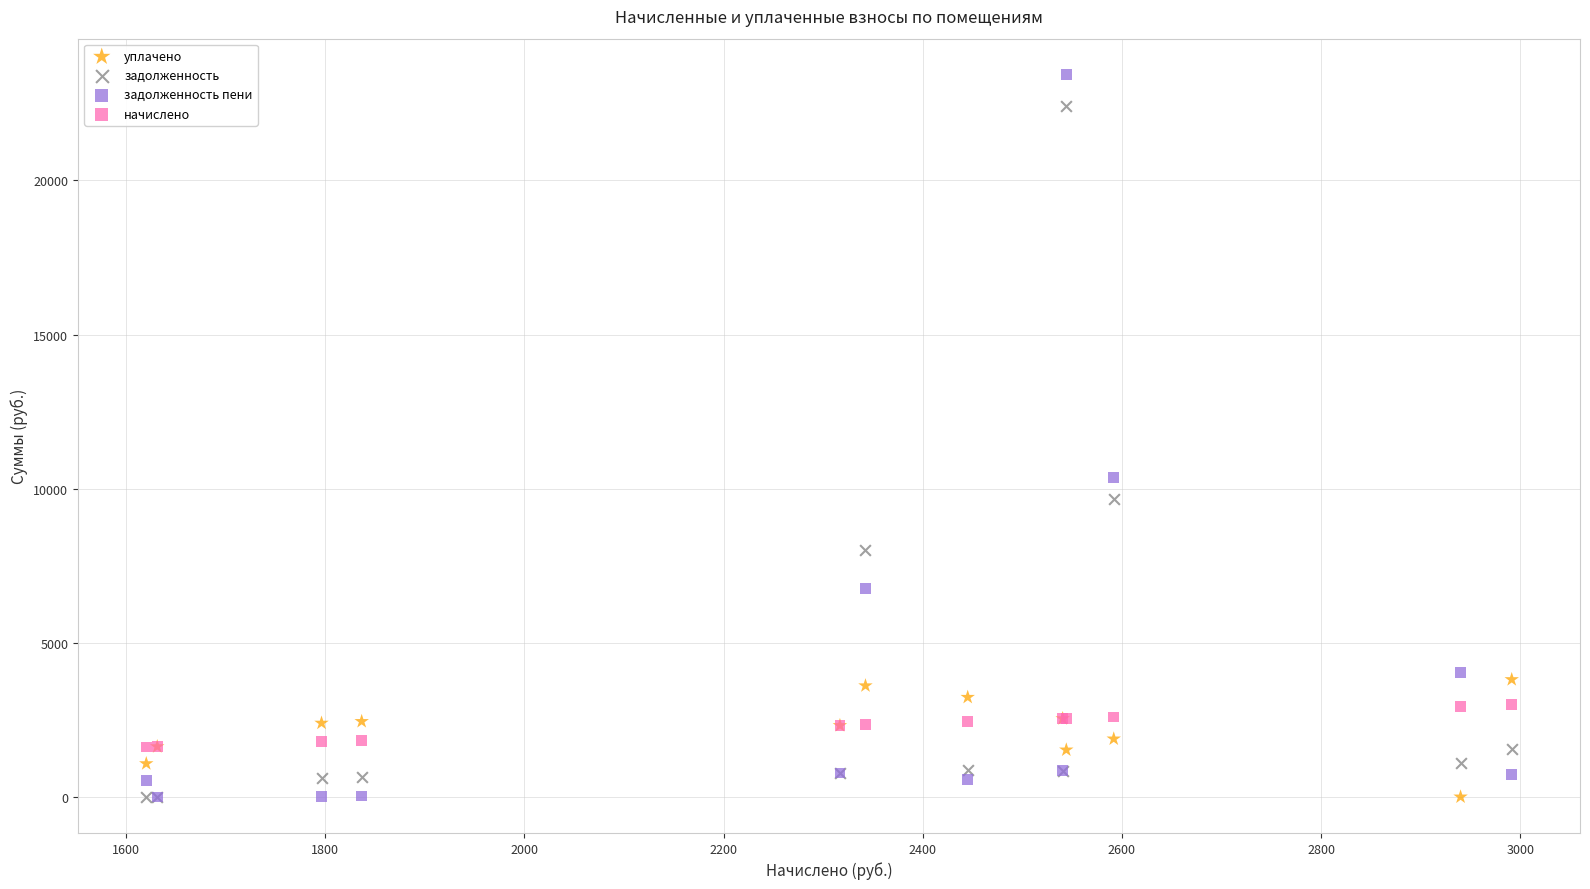

In the задолженность series, what Y value is closest to 11204?

9656.0